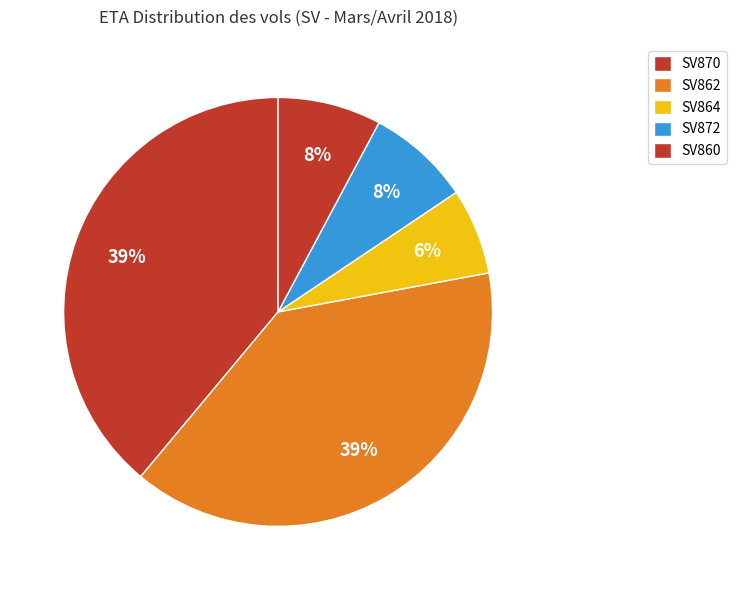

How many segments does this pie chart have?

5